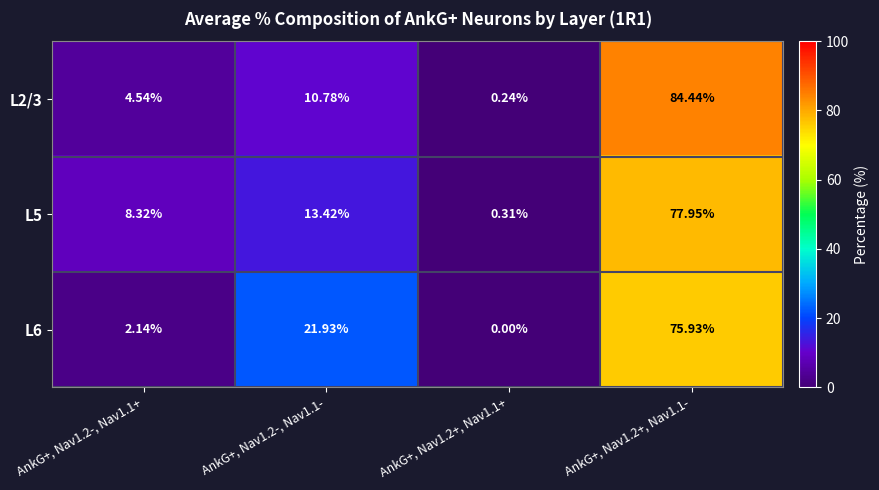

How many values in the L6 series are below 21?

2